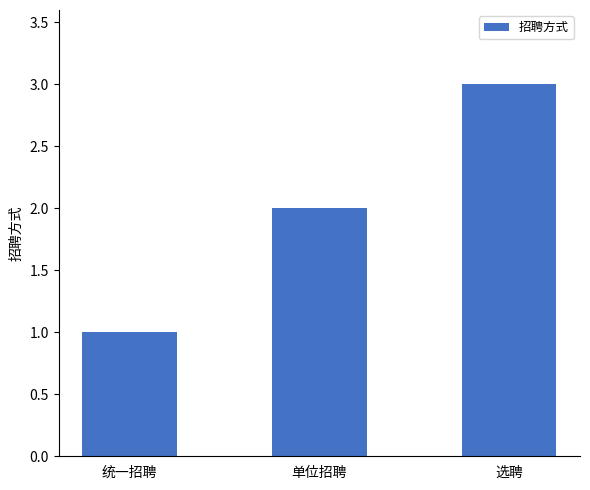

How many distinct data groups are displayed?

1